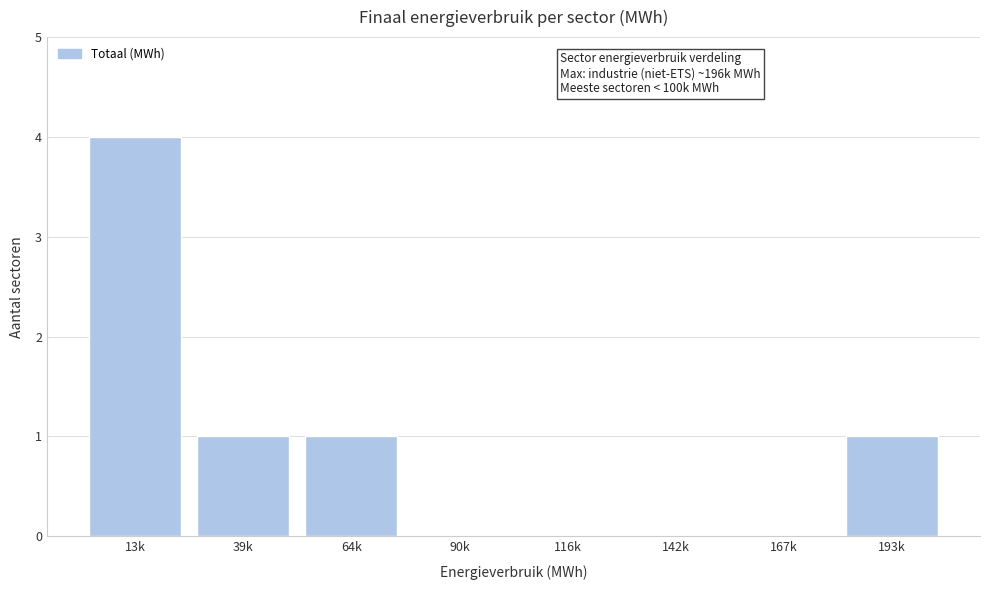

Reading left to right, transcribe all the data shown in this chart.

13k=4	39k=1	64k=1	90k=0	116k=0	142k=0	167k=0	193k=1